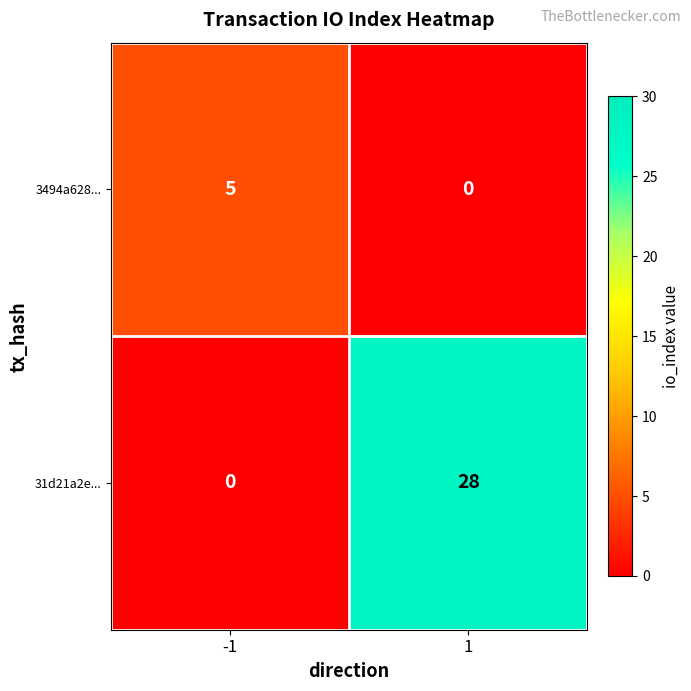

Which series has the largest total across all categories?

31d21a2e...